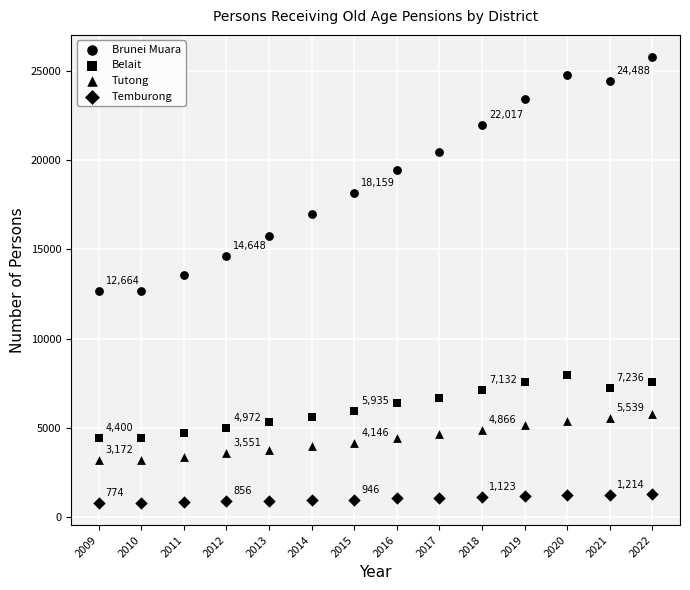

Count the number of points in this scatter plot.

56